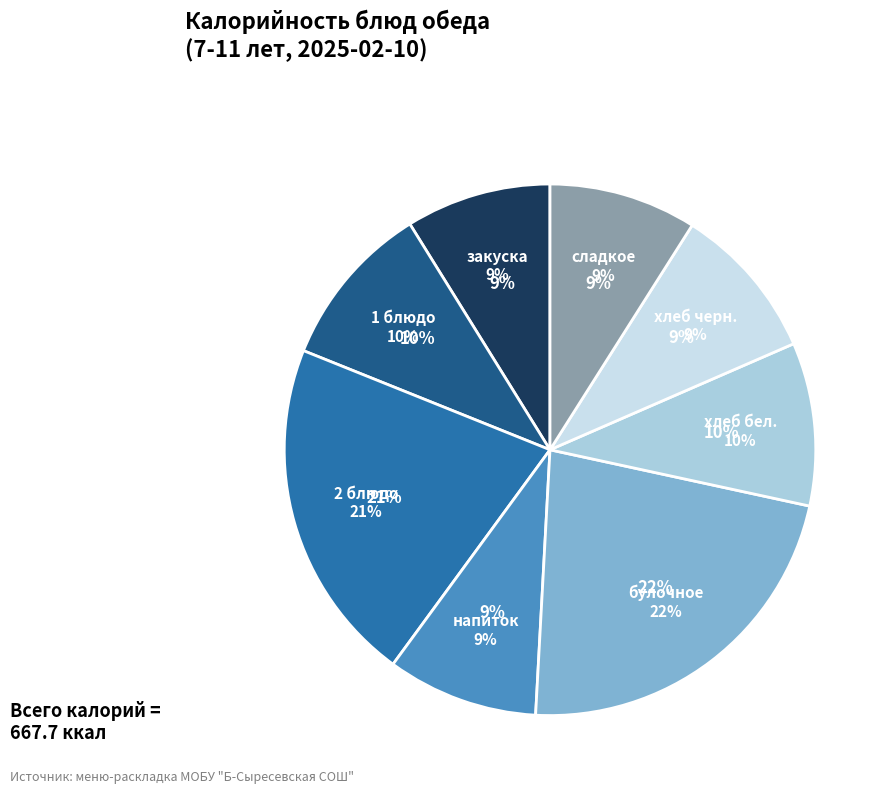

What is the smallest slice in the pie chart?

закуска